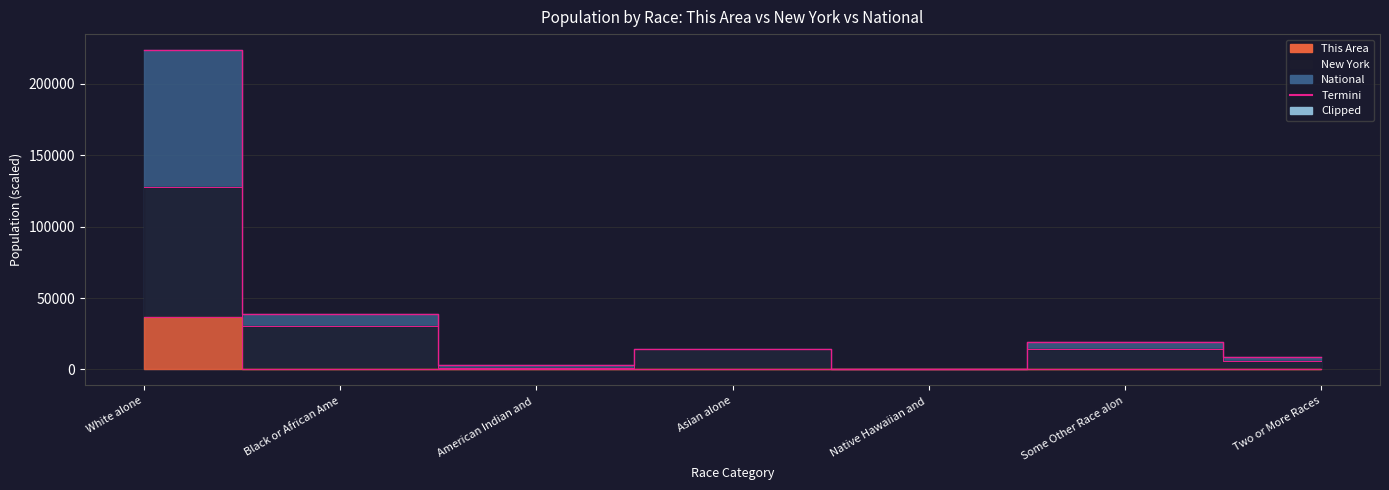

Does the chart display data point markers on the line(s)?

No